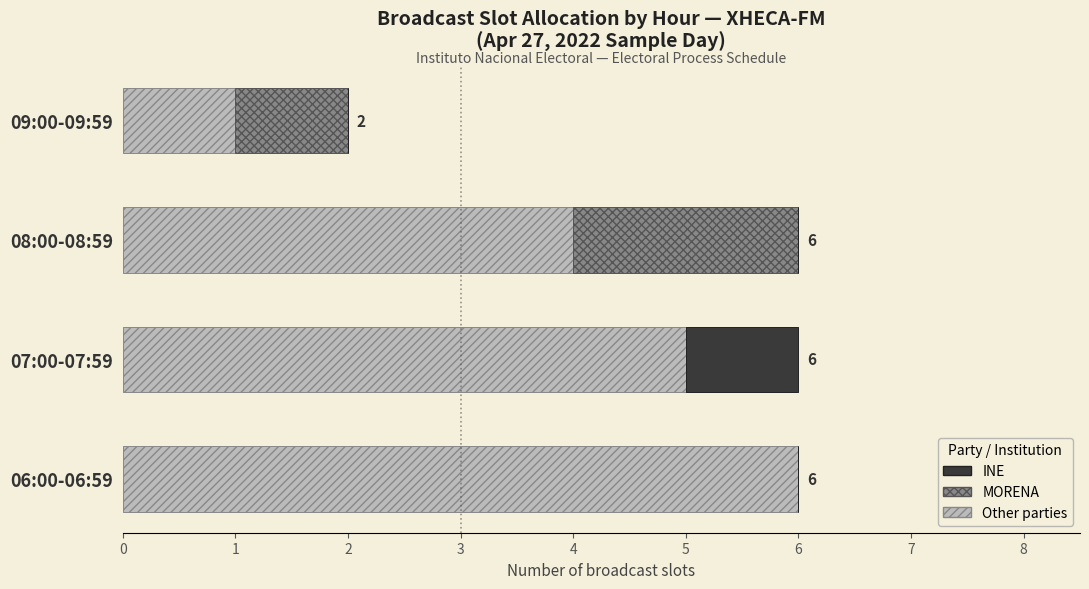

At which label is Other parties closest to 3?

08:00-08:59